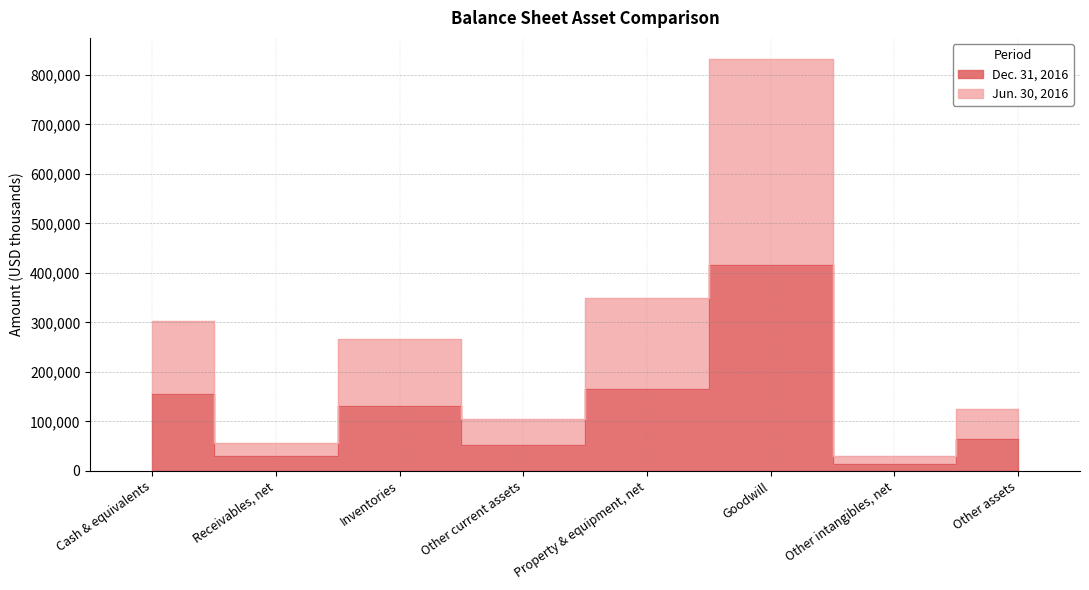

True or false: Dec. 31, 2016 and Jun. 30, 2016 cross at least once.

False